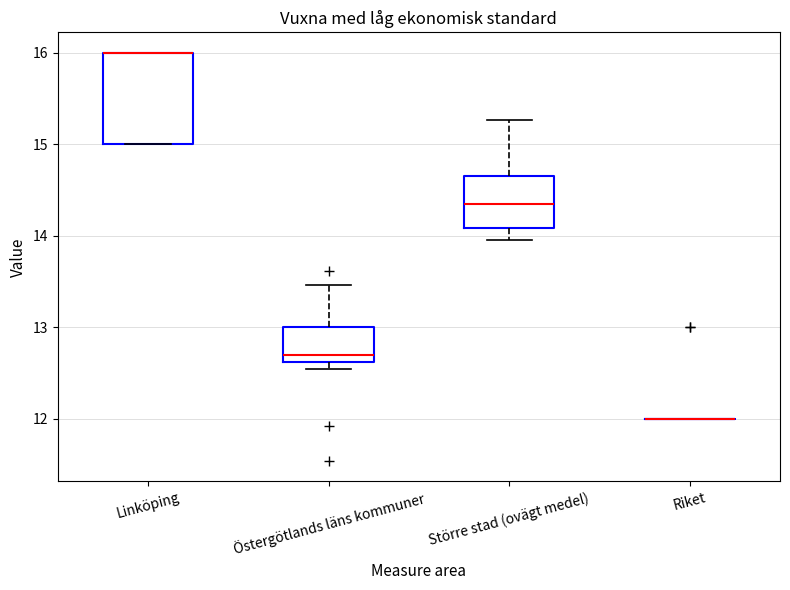

Reading left to right, transcribe this box plot: for each box, give where its median line is, the range the box spans, and where its two whiskers end, as read against the y-axis. The values are not printed on the chart, so give them approximately, as read against the axis.

Linköping: median 16.0 (drawn on the box's upper edge), box 15.0 to 16.0, whiskers 15.0 to 16.0
Östergötlands läns kommuner: median 12.7, box 12.6 to 13.0, whiskers 12.5 to 13.5
Större stad (ovägt medel): median 14.3, box 14.1 to 14.7, whiskers 14.0 to 15.3
Riket: box collapsed to a line at 12.0, whiskers 12.0 to 12.0